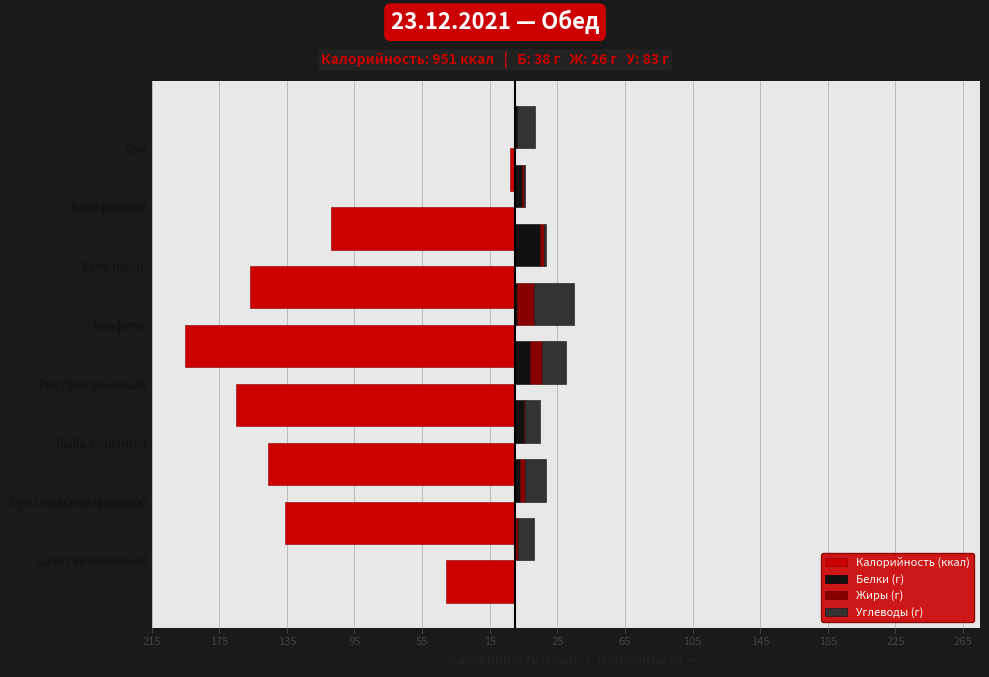

How many values in the Белки (г) series are below 4?

4